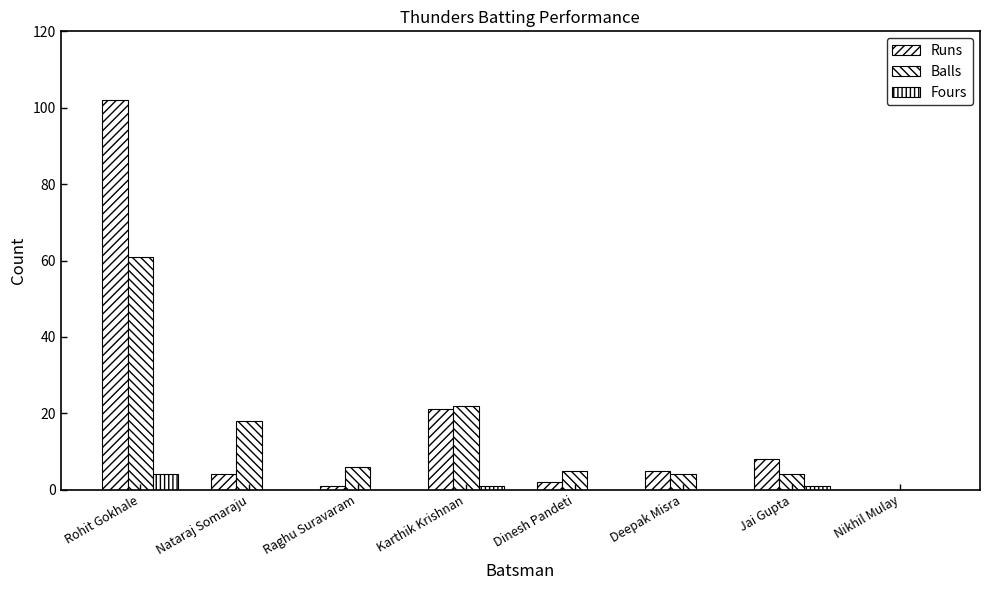

Which has a higher value, Deepak Misra or Nikhil Mulay?

Deepak Misra